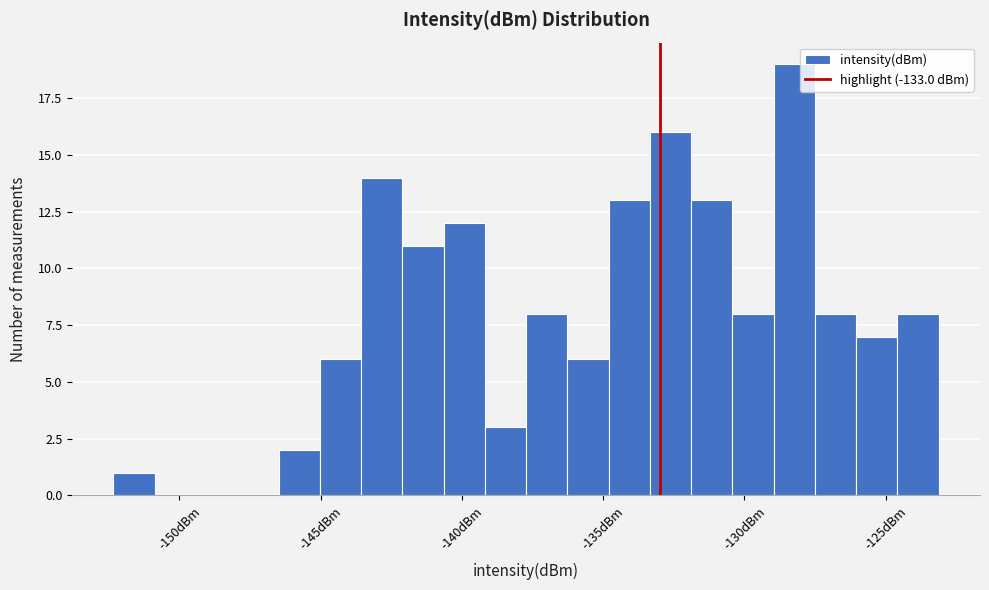

Around what value on the x-axis is the tallest bar? Give the approximate position of its centre, as read against the axis.

-128.0